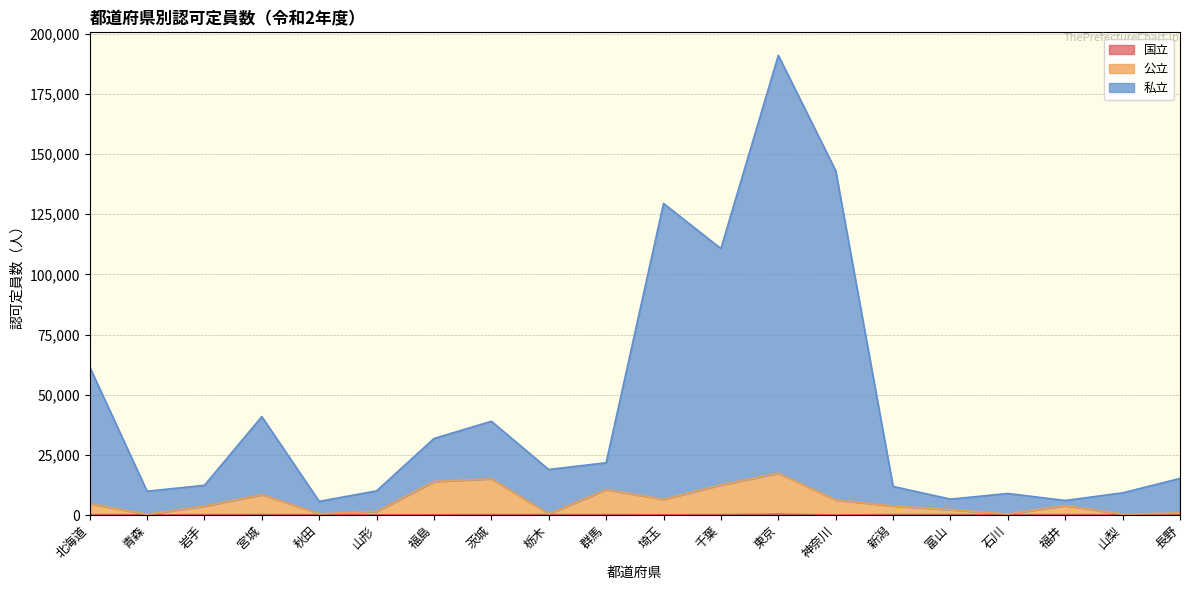

List the labels in order of 公立 value, smallest first.

青森, 山梨, 石川, 栃木, 秋田, 長野, 山形, 富山, 岩手, 新潟, 福井, 北海道, 神奈川, 埼玉, 宮城, 群馬, 千葉, 福島, 茨城, 東京